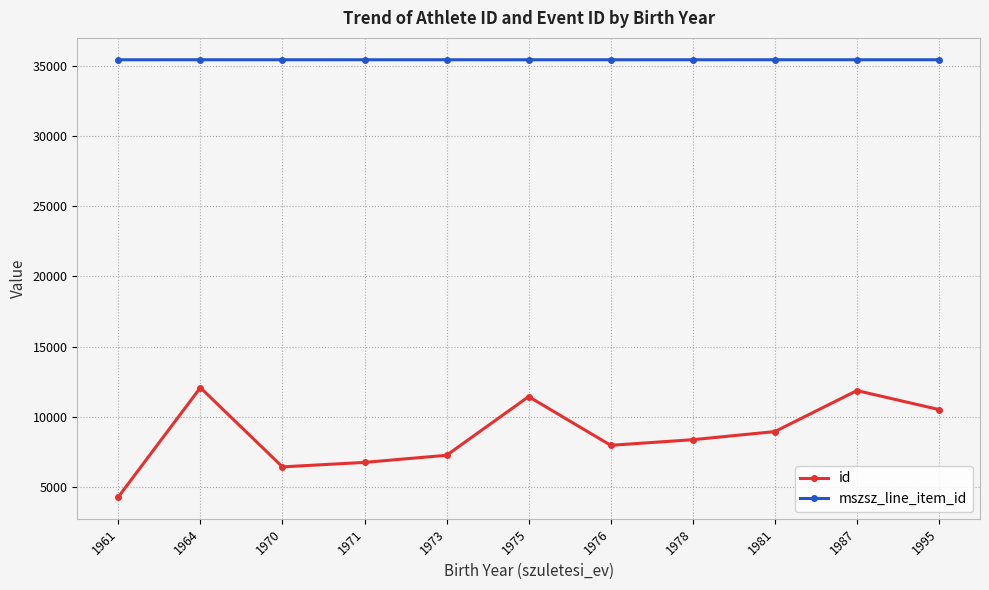

Where is the first local maximum for id?

1964